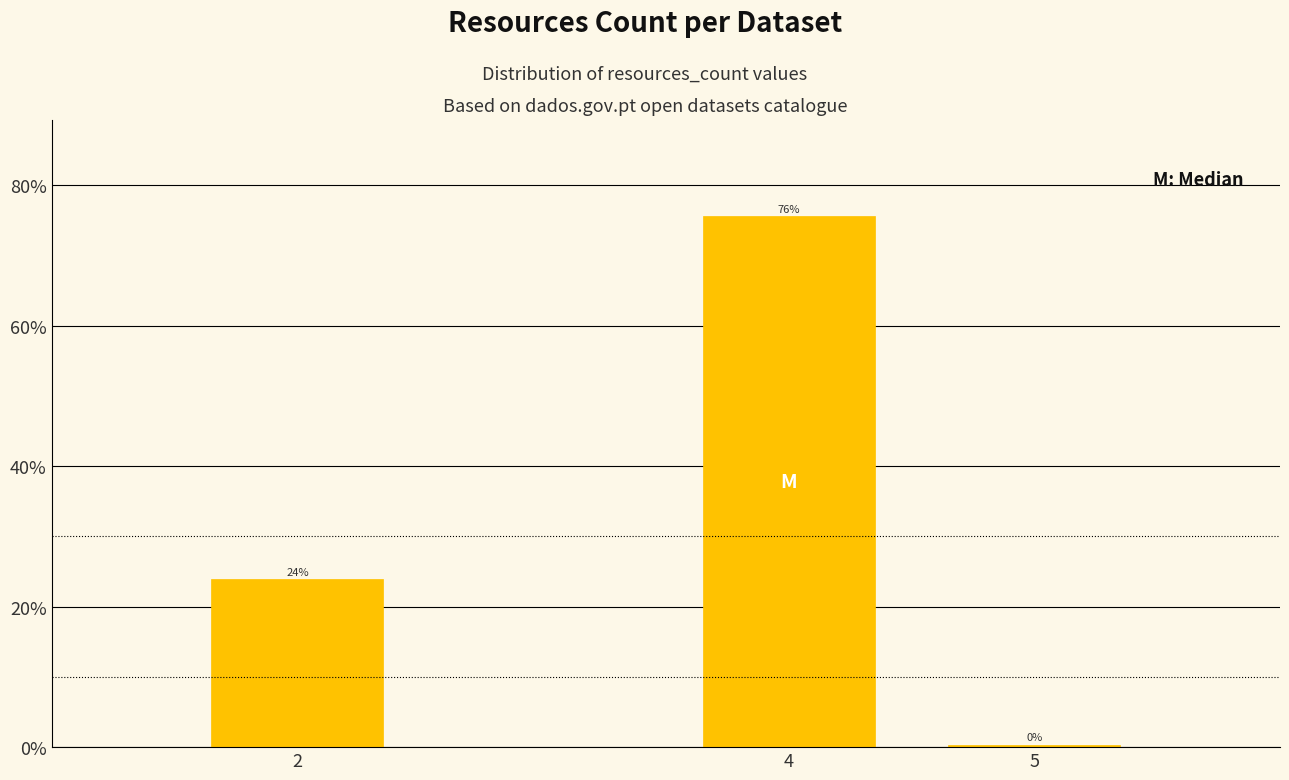

Which category has the highest value across all series?

4